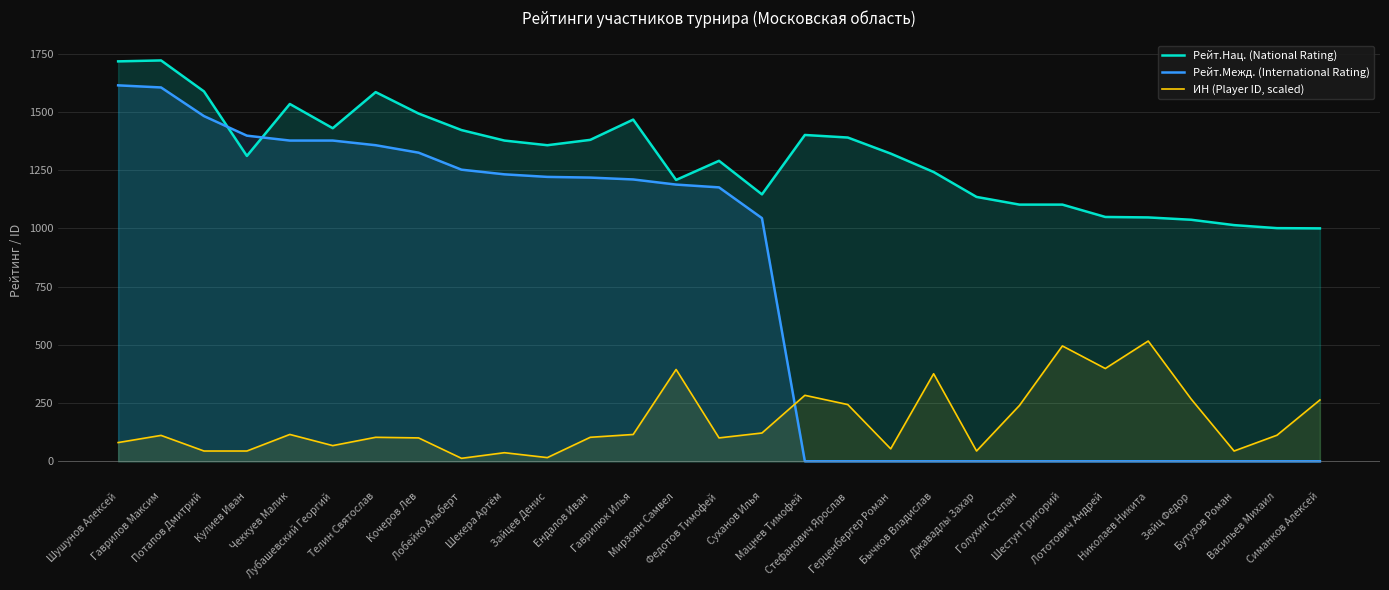

After their last crossing, which series has the higher values: Рейт.Межд. (International Rating) or ИН (Player ID, scaled)?

ИН (Player ID, scaled)